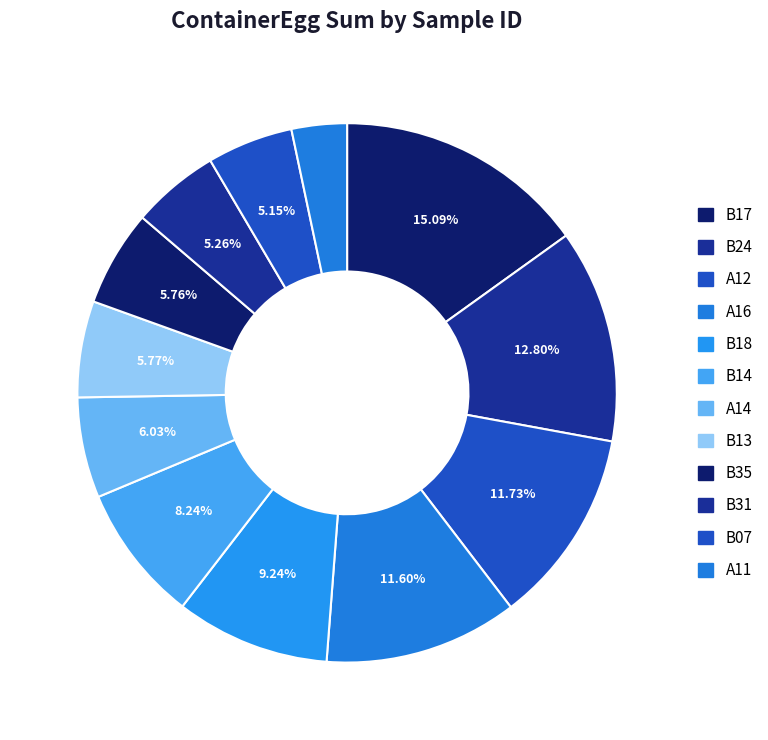

Which slice is the smallest?

A11